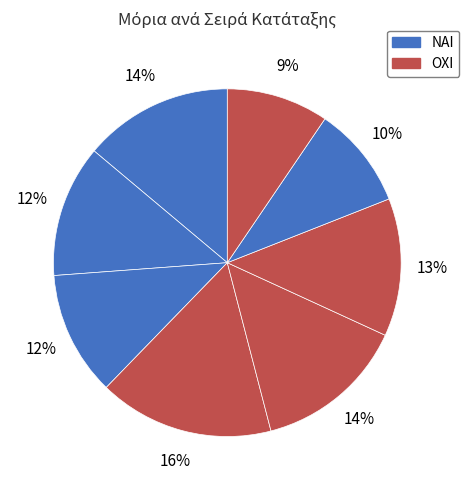

How many segments does this pie chart have?

8